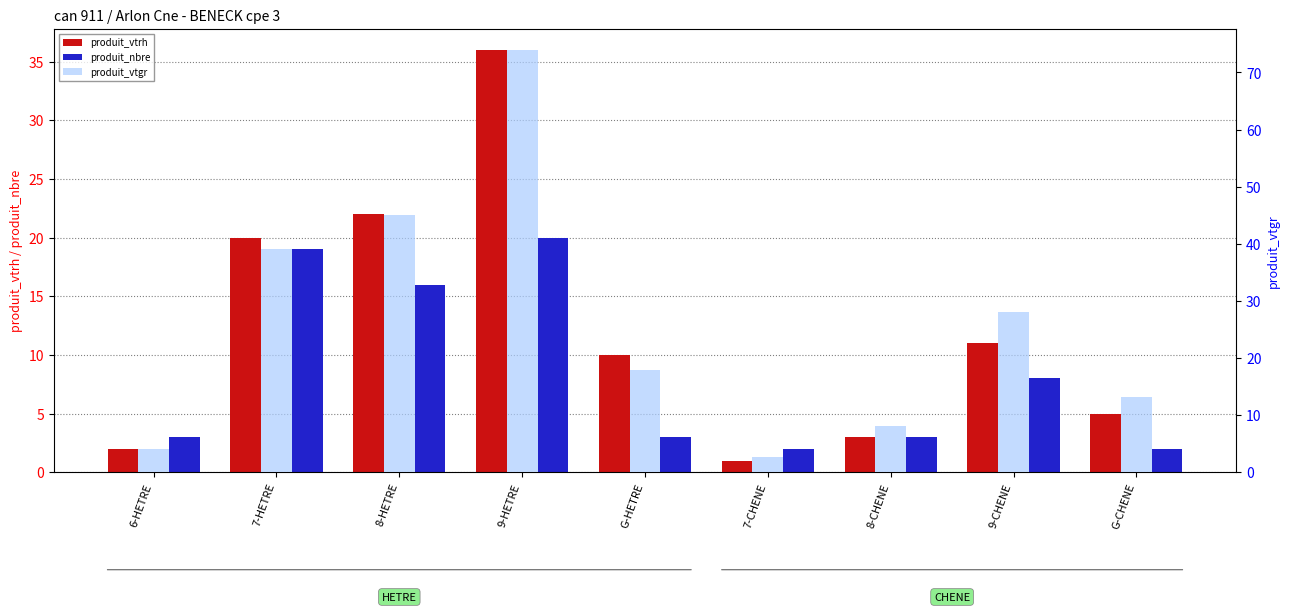

Rank the categories by produit_vtgr value from lowest to highest.

7-CHENE, 6-HETRE, 8-CHENE, G-CHENE, G-HETRE, 9-CHENE, 7-HETRE, 8-HETRE, 9-HETRE